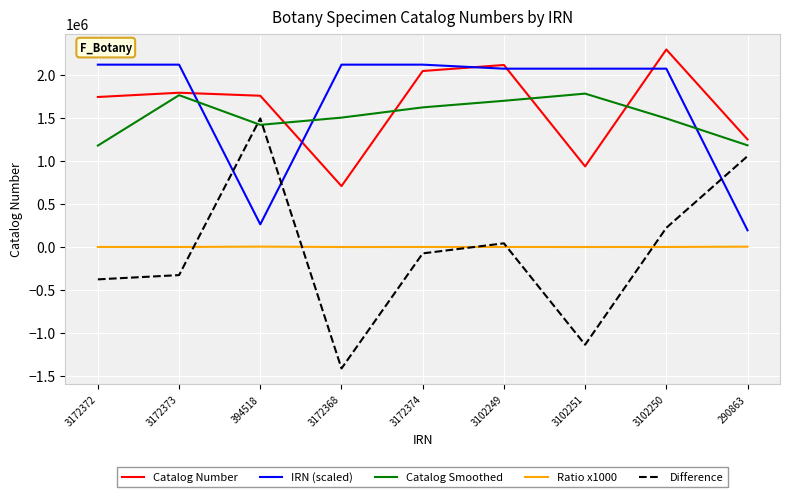

Which series has the widest spread of values?

Difference